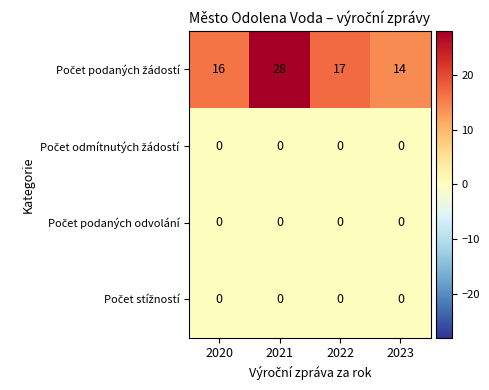

At which category is the sum across all series the highest?

2021